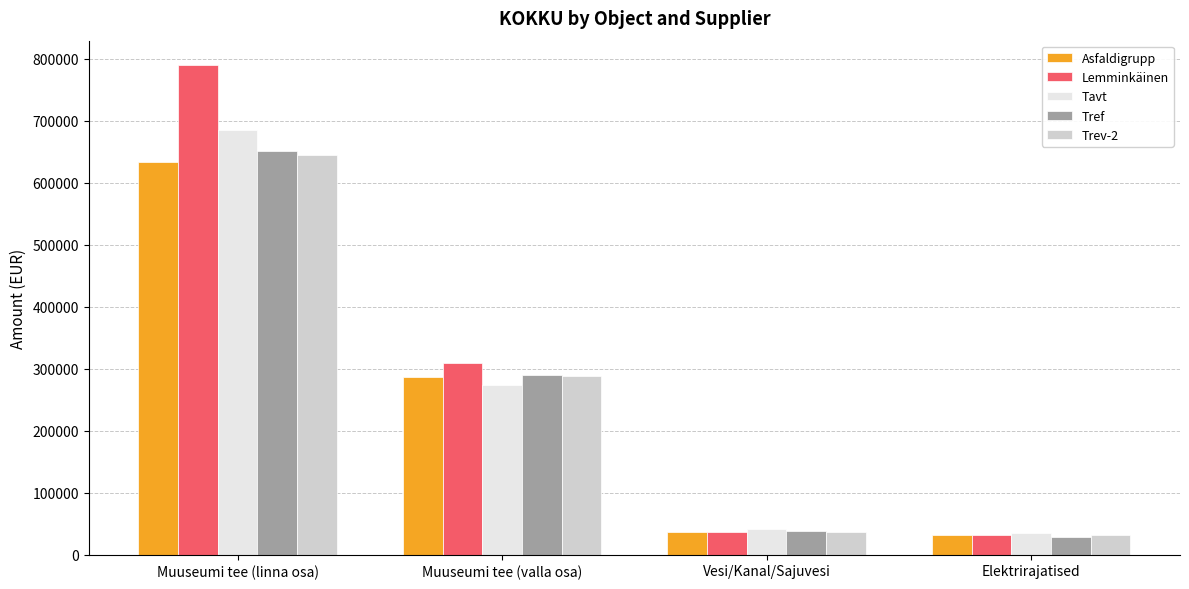

Which series has the widest spread of values?

Lemminkäinen